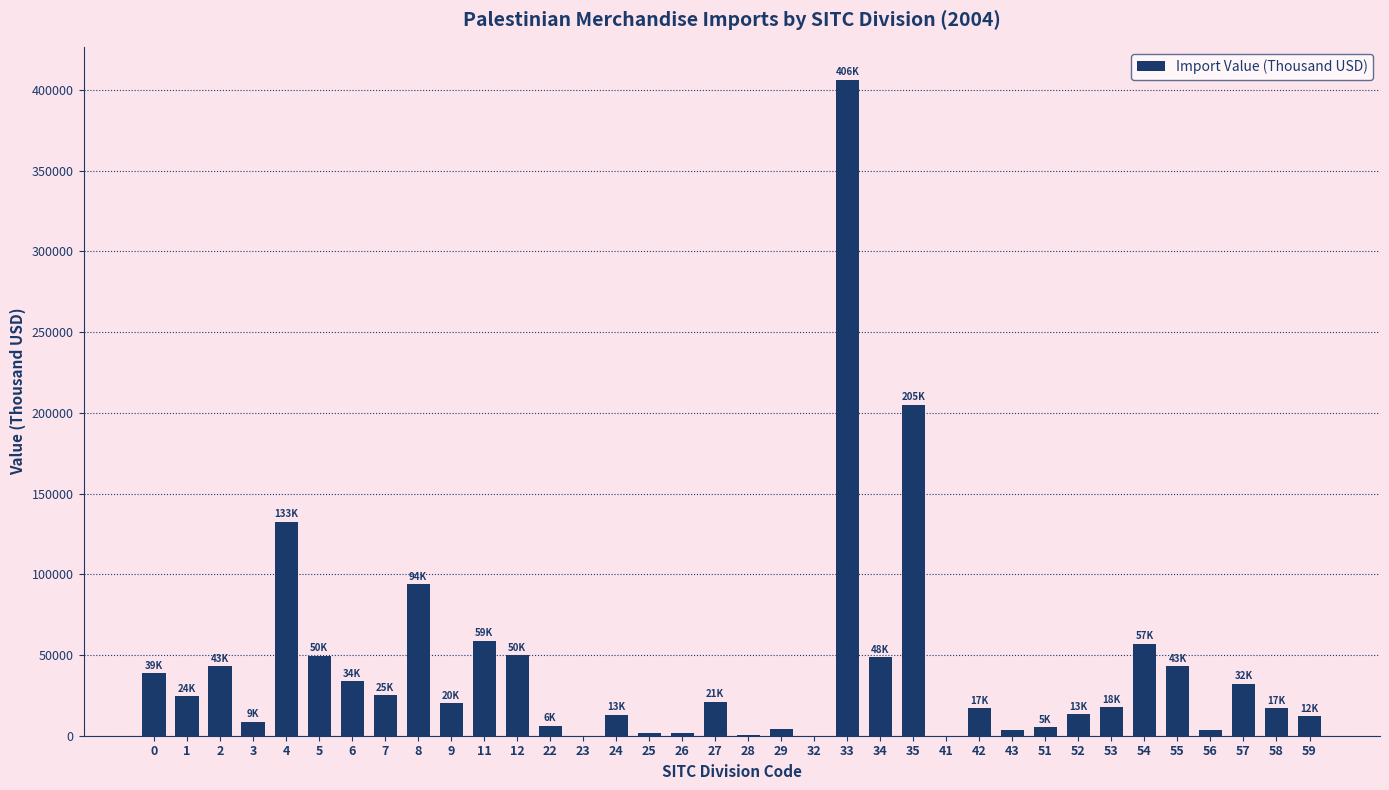

What is the greatest value displayed?

406452.8